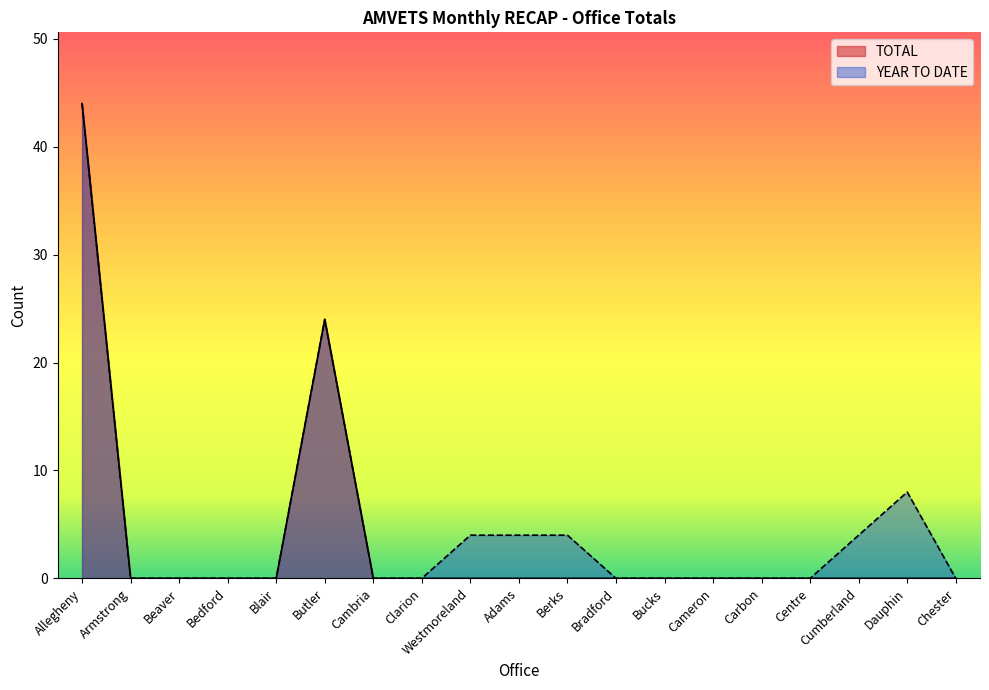

What is the difference between the YEAR TO DATE values at Berks and Cameron?

4